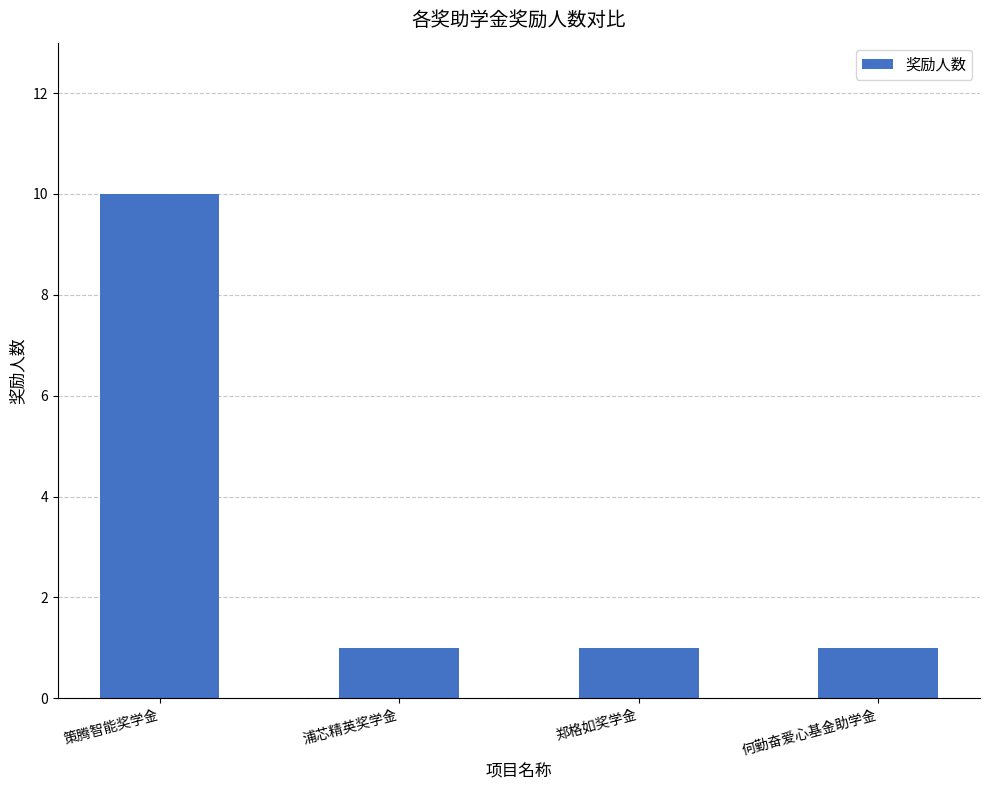

Reading right to left, what are all the values shown in this chart?

何勤奋爱心基金助学金=1	郑格如奖学金=1	浦芯精英奖学金=1	策腾智能奖学金=10